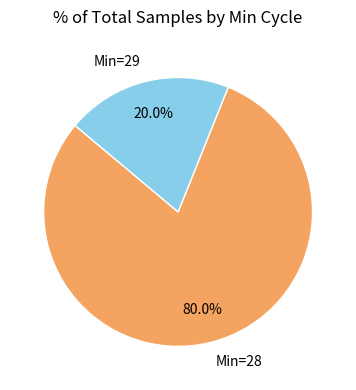

To the nearest percent, what is the average slice percentage?

50%